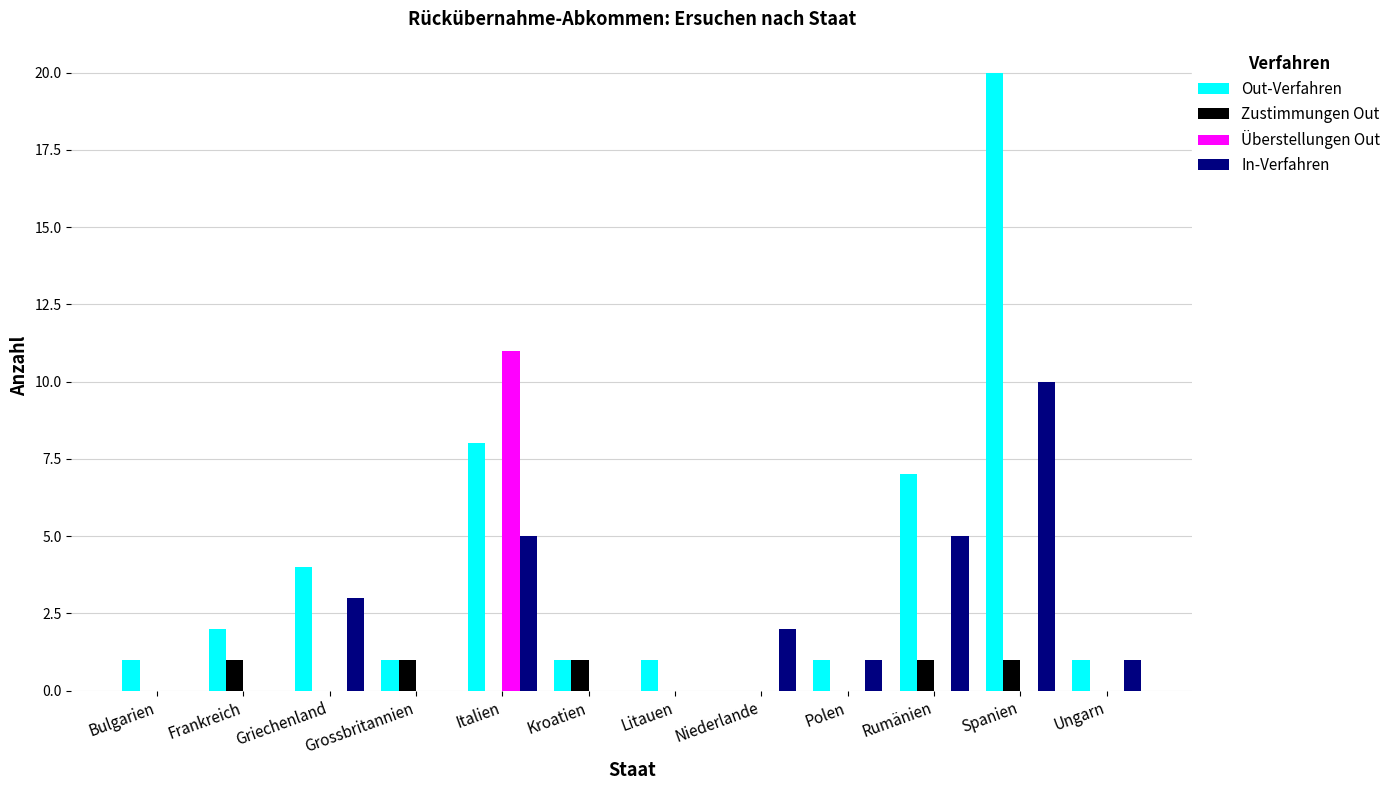

Reading right to left, extract all data points from this chart.

Out-Verfahren: 1	20	7	1	0	1	1	8	1	4	2	1
Zustimmungen Out: 0	1	1	0	0	0	1	0	1	0	1	0
Überstellungen Out: 0	0	0	0	0	0	0	11	0	0	0	0
In-Verfahren: 1	10	5	1	2	0	0	5	0	3	0	0